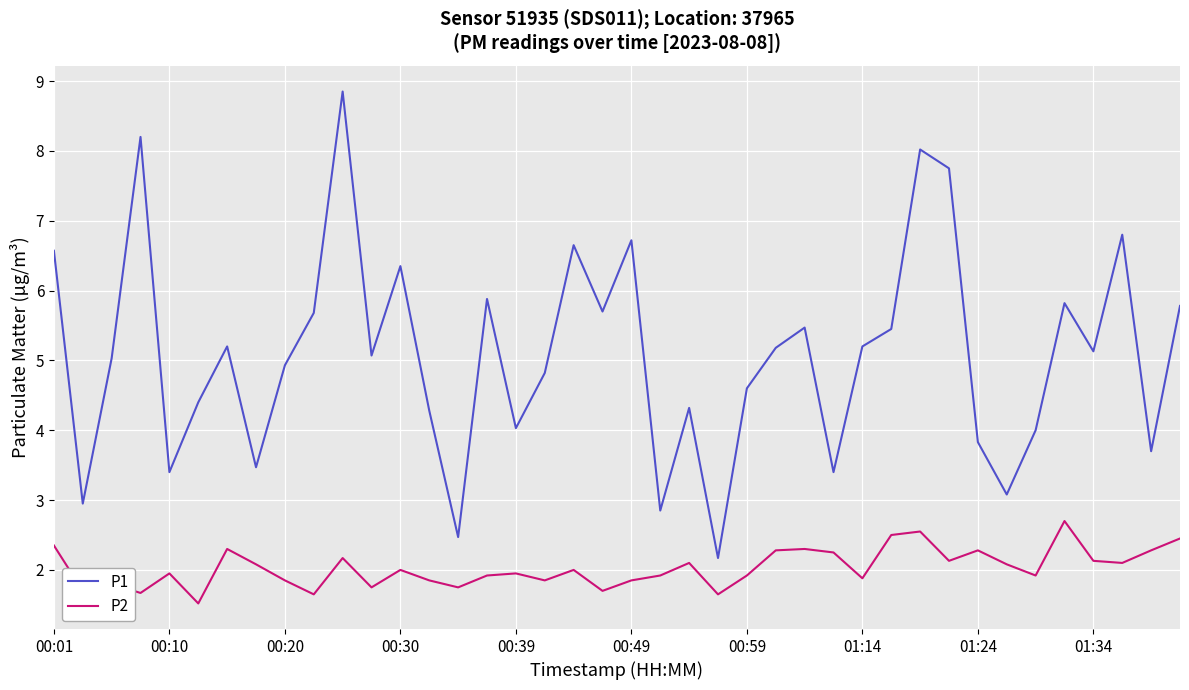

Which series has the largest range (max minus min)?

P1